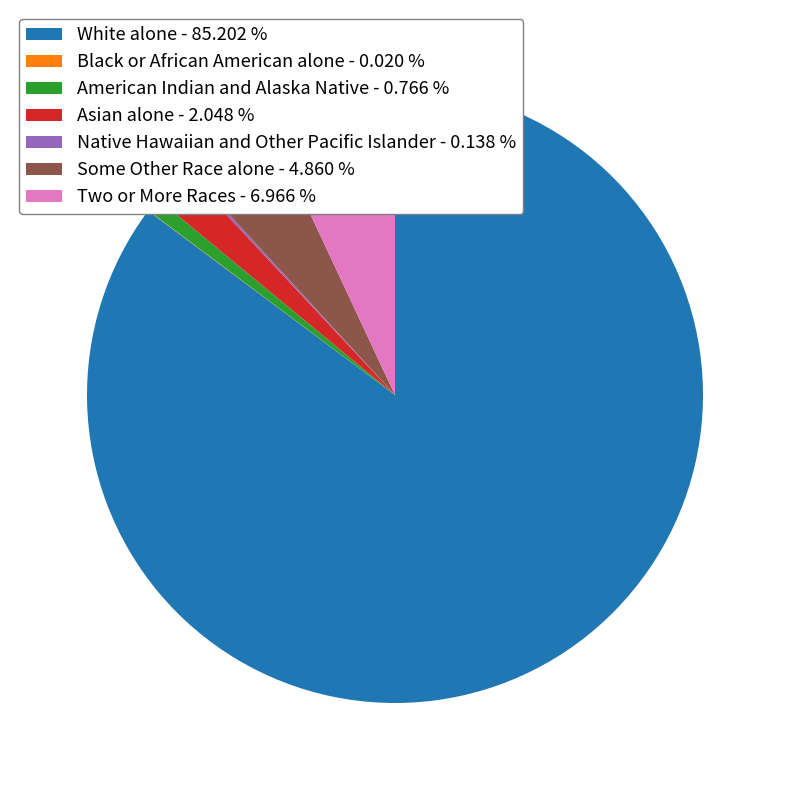

Is there any slice that represents more than half of the pie?

Yes